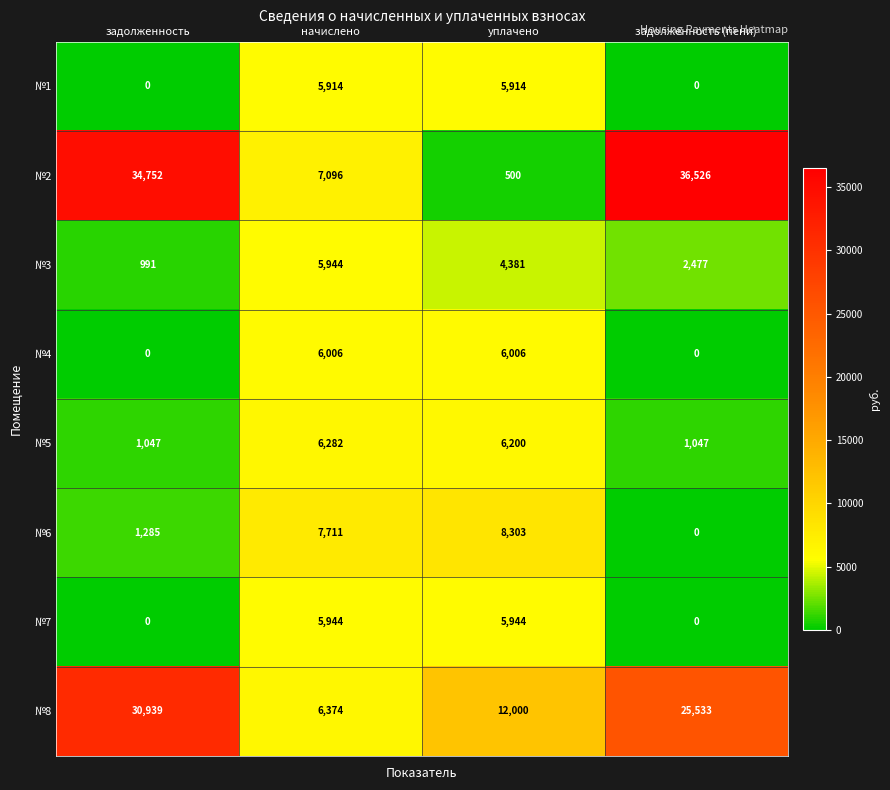

What is the difference between the maximum and minimum values in the №5 series?

5235